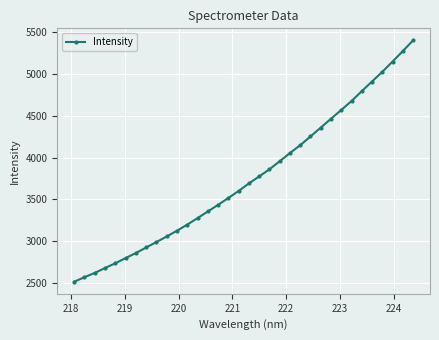

What is the difference between the maximum and second lowest values?

2834.0